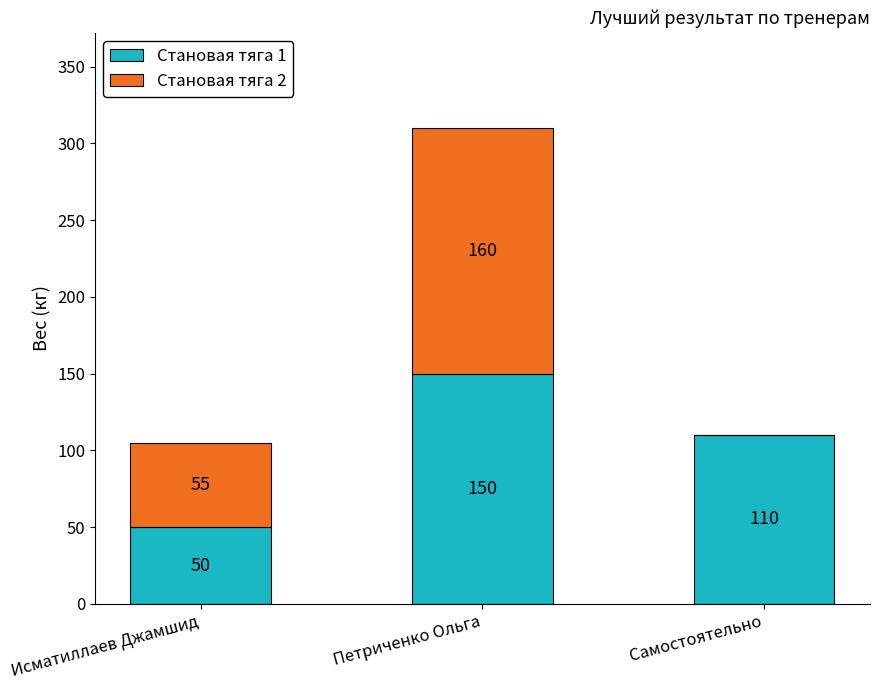

What is the total value across all series at Исматиллаев Джамшид?

105